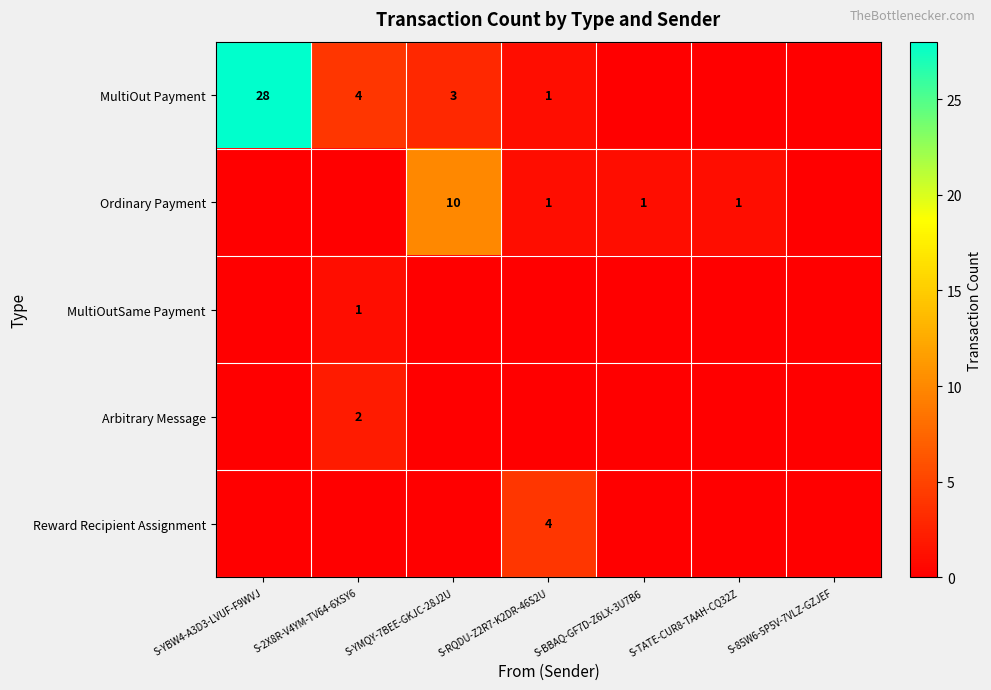

True or false: Arbitrary Message has a value of 2 at S-2X8R-V4YM-TV64-6XSY6.

True